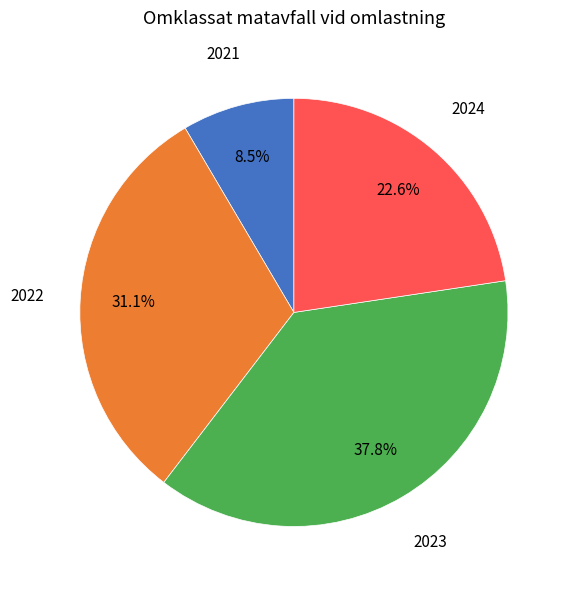

Does any single category account for the majority?

No